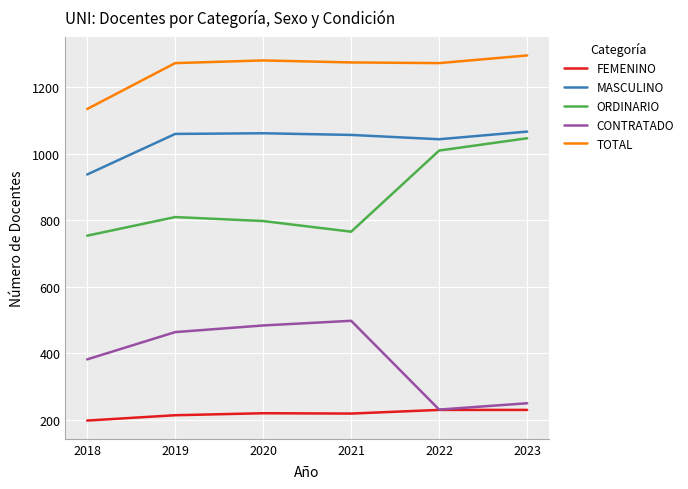

What is the spread (max minus min) of values at 2018?

937